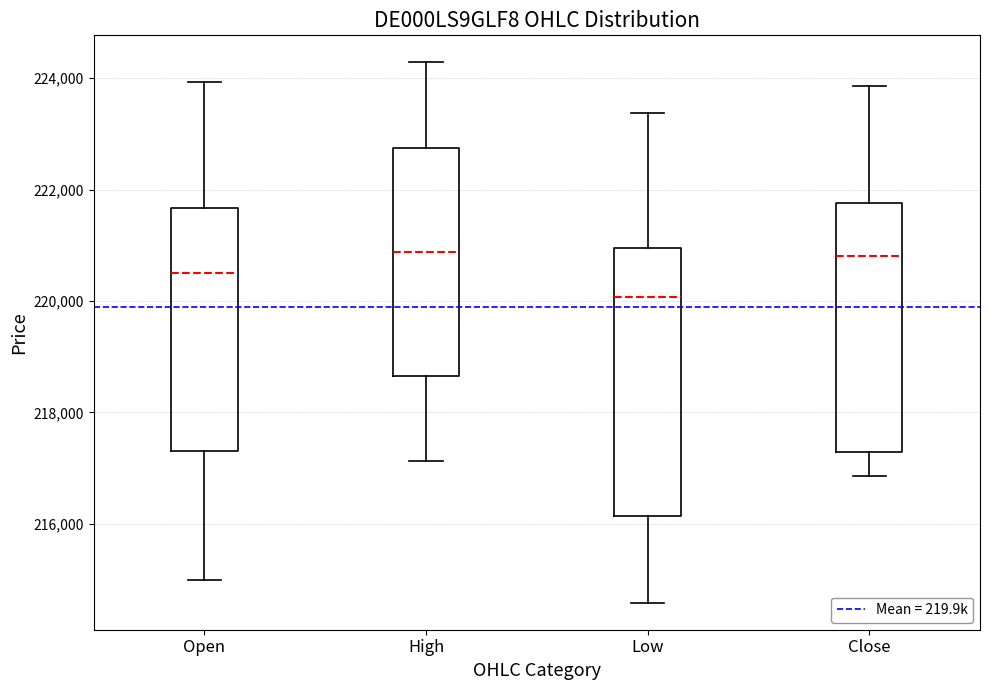

Where is the upper edge of the box for Low on the y-axis? The values are not printed on the chart, so give them approximately, as read against the axis.

221000